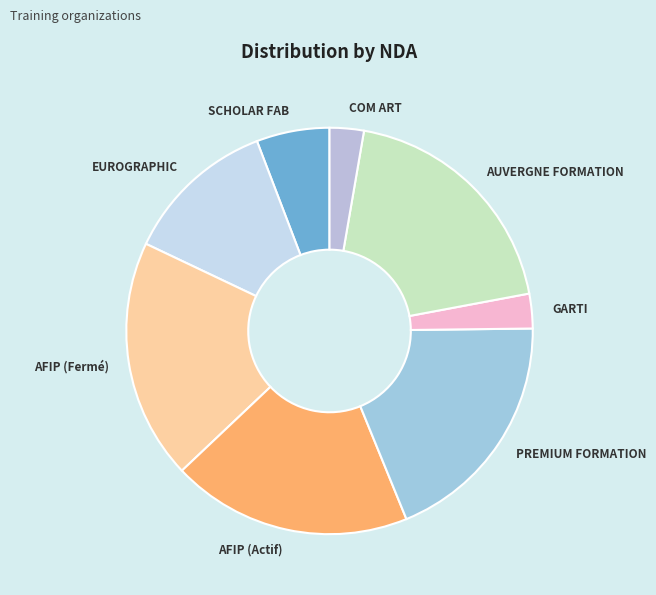

Which has a higher value, AFIP (Actif) or EUROGRAPHIC?

AFIP (Actif)